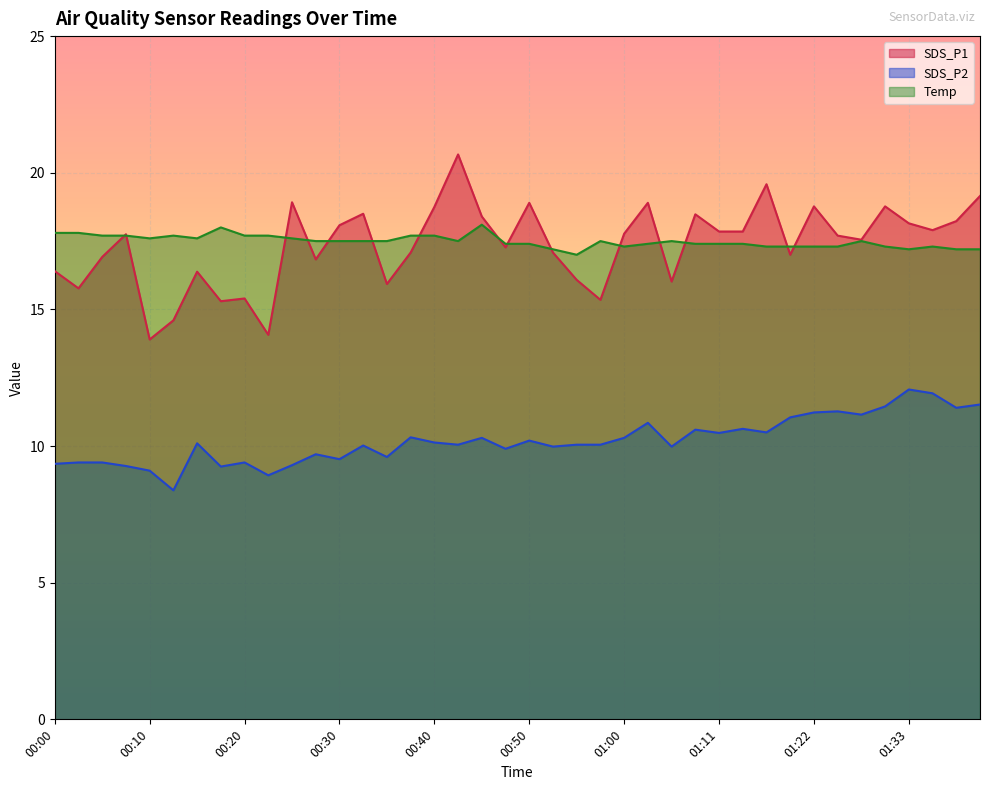

True or false: SDS_P1 and SDS_P2 cross at least once.

False